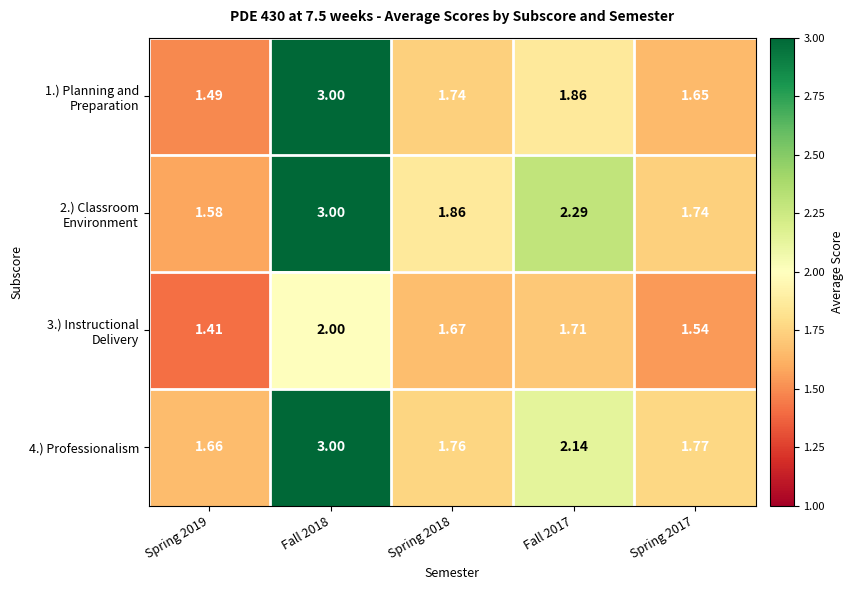

How many data points does each series have?

5